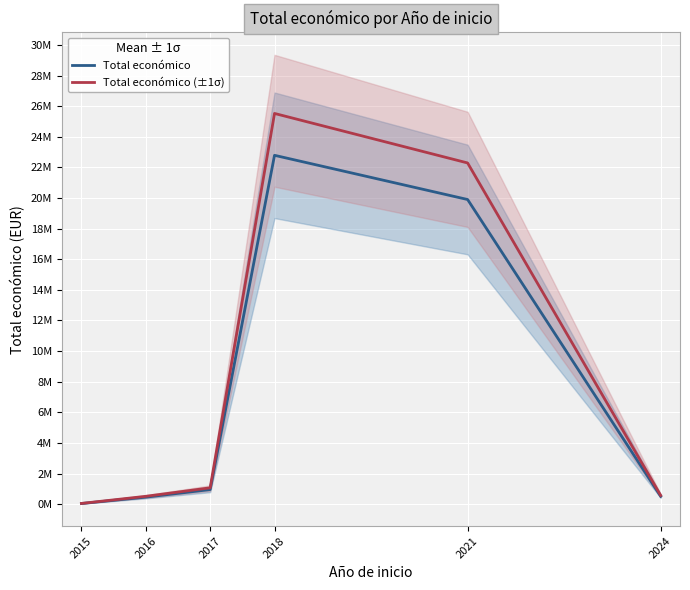

Where is Total económico (±1σ) nearest to the value 12784917?

2021